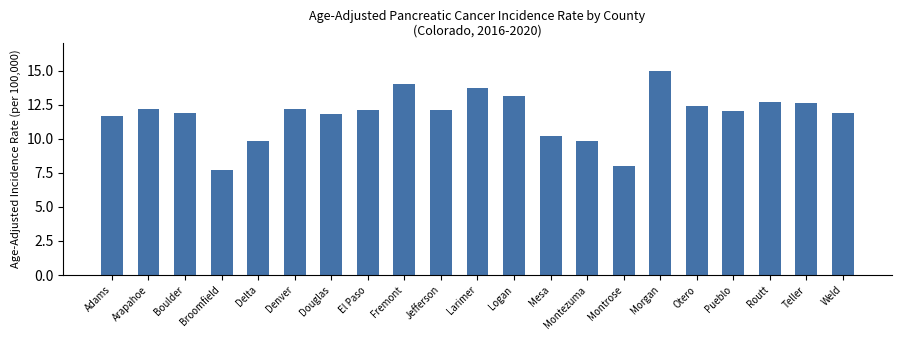

How many categories are shown in the chart?

21